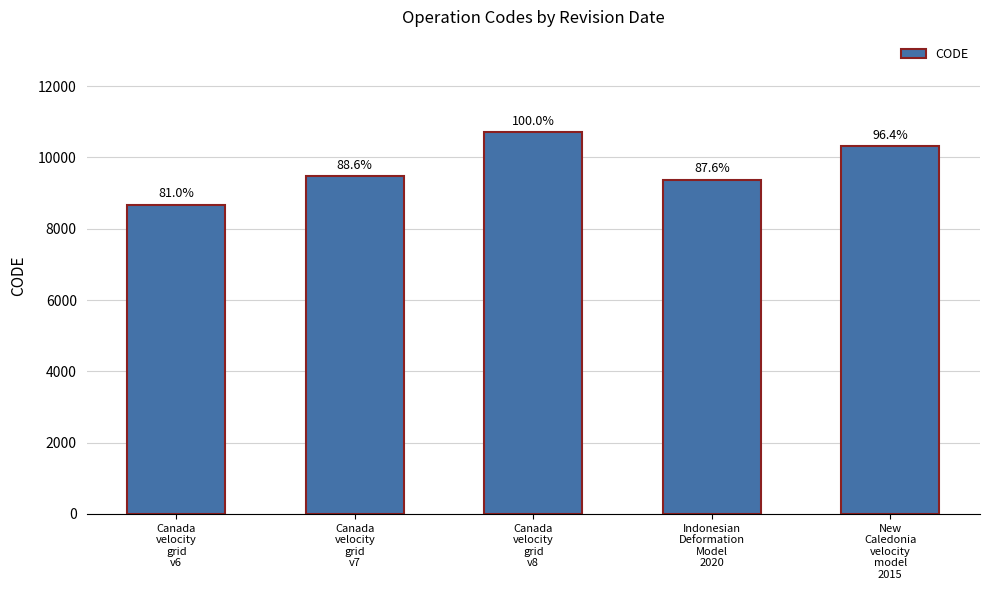

What is the greatest value displayed?

10707